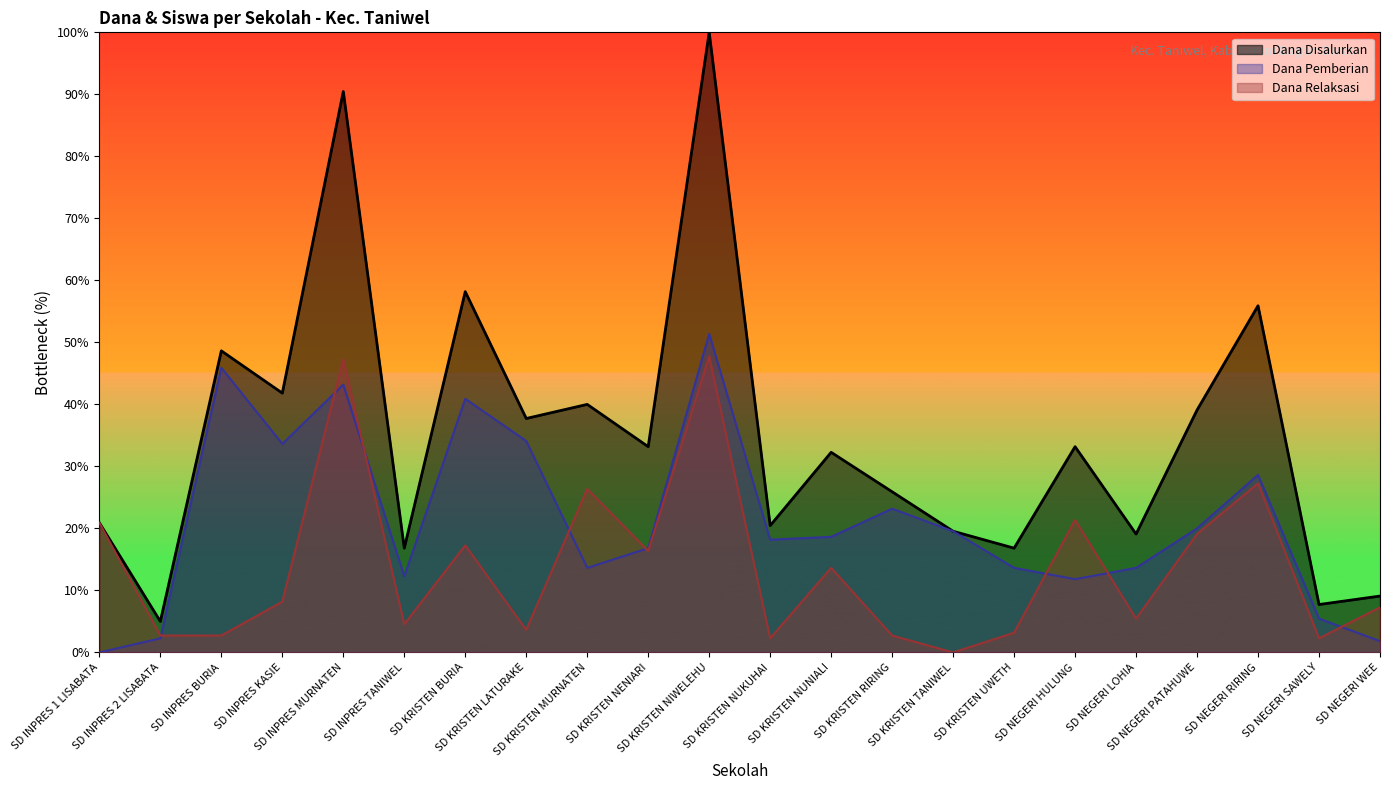

At which label is Dana Pemberian closest to 25?

SD KRISTEN RIRING